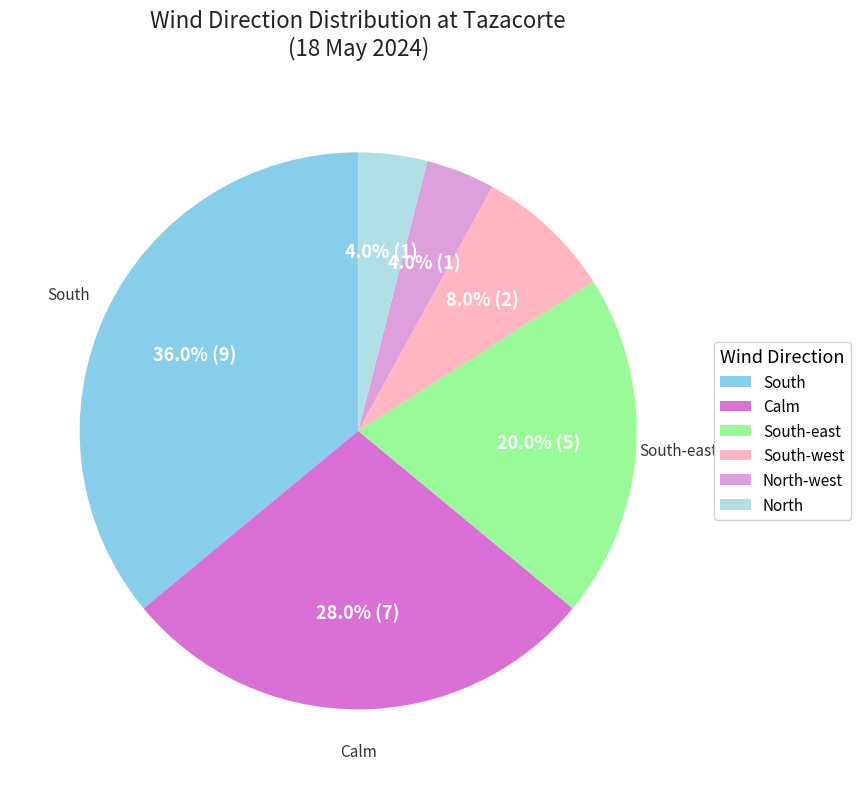

Count the number of slices in the pie.

6